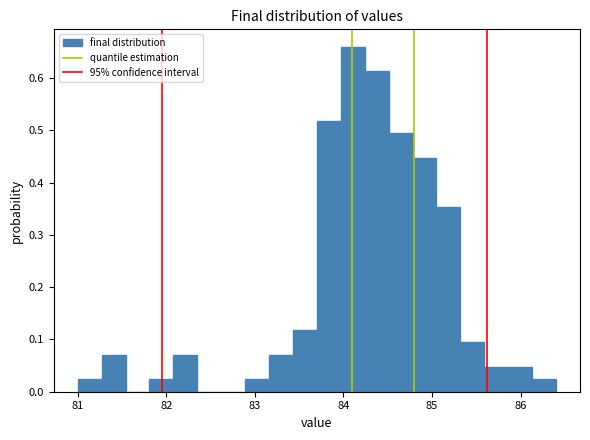

Around what value on the x-axis is the tallest bar? Give the approximate position of its centre, as read against the axis.

84.1